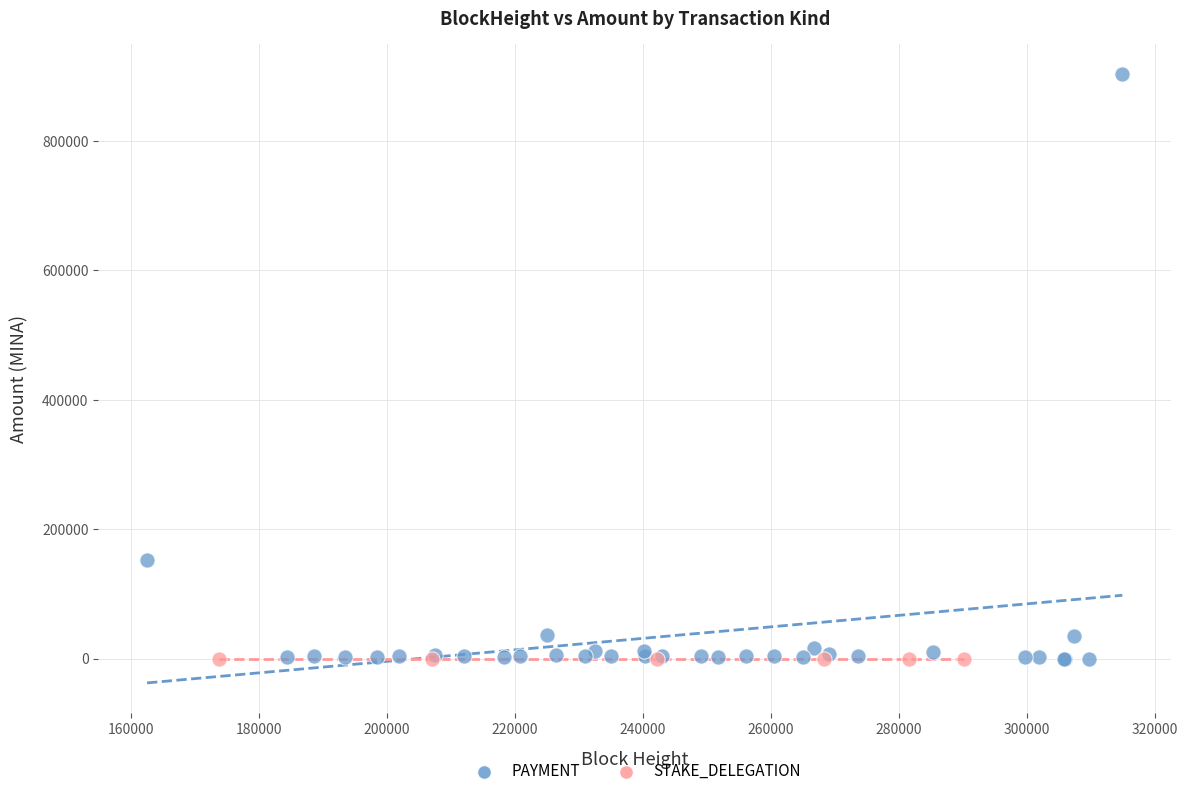

Which series contains the highest Y value?

PAYMENT